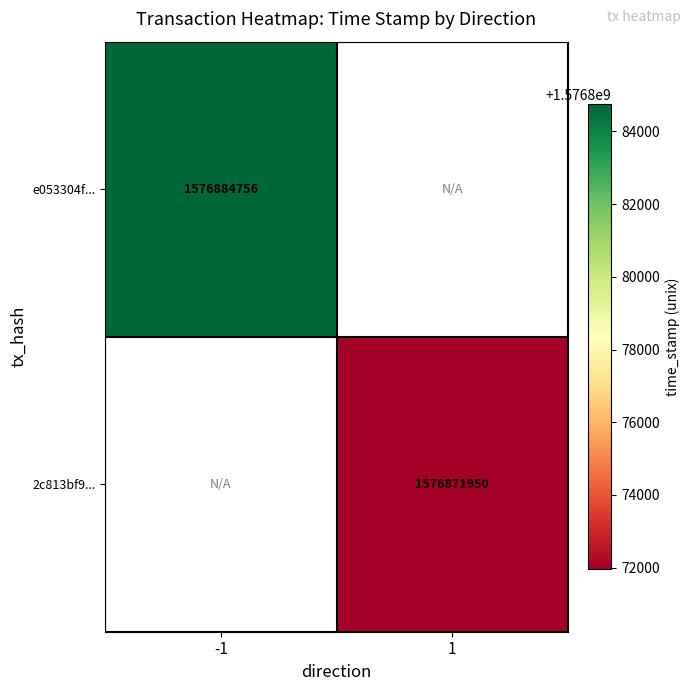

Is it true that e053304f... equals 2322700705 at -1?

False